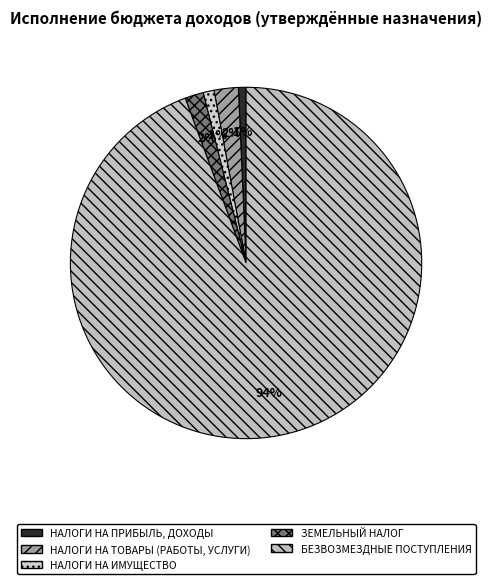

To the nearest percent, what percentage of the pie is НАЛОГИ НА ИМУЩЕСТВО?

1%